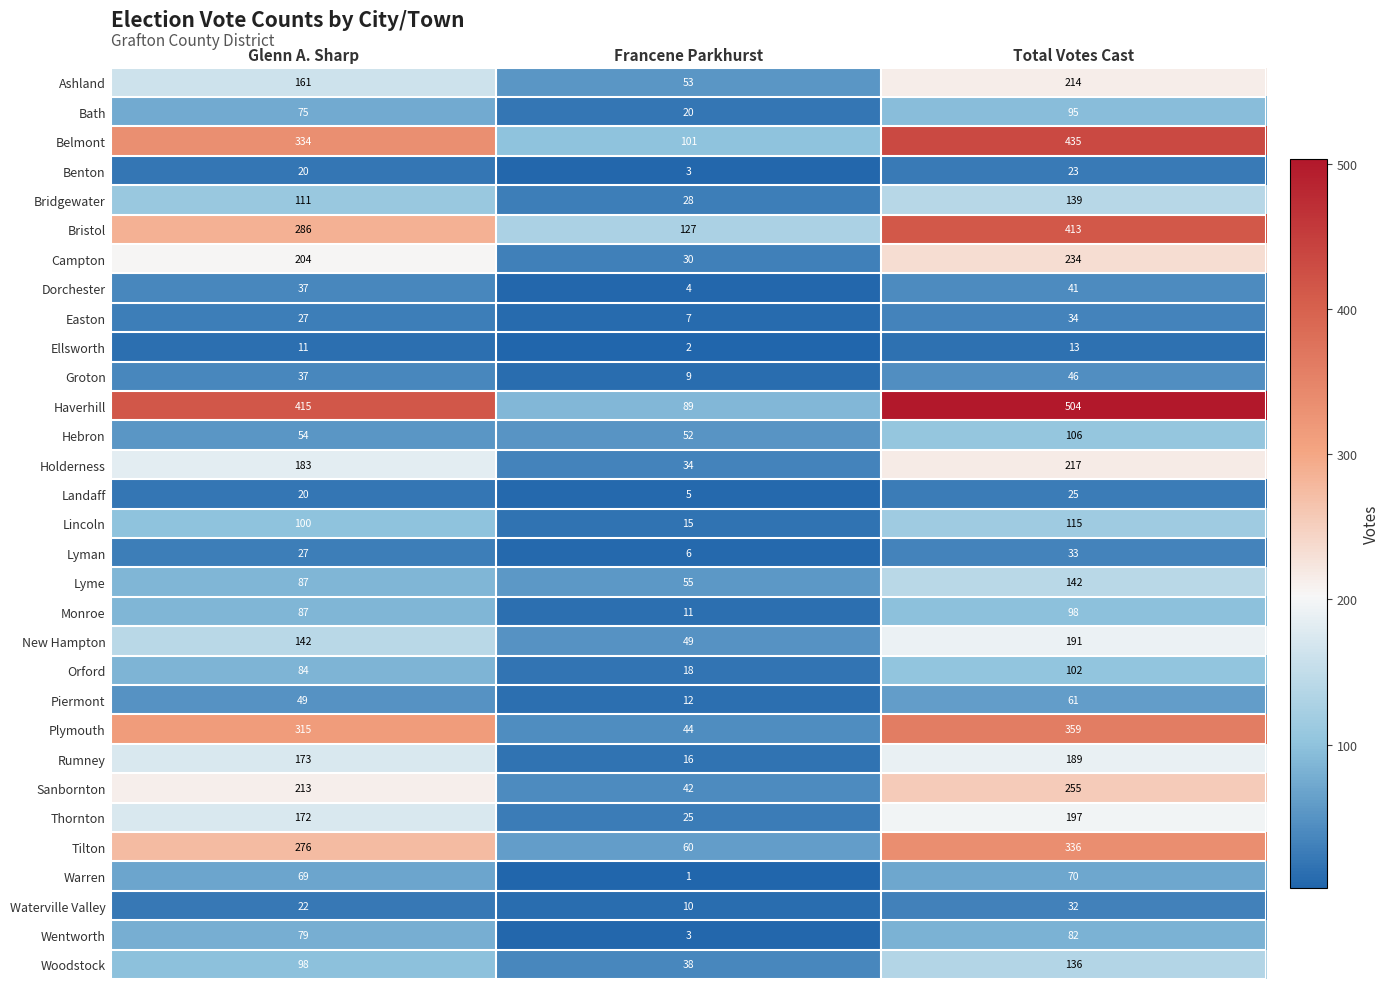

How many categories are shown in the chart?

3